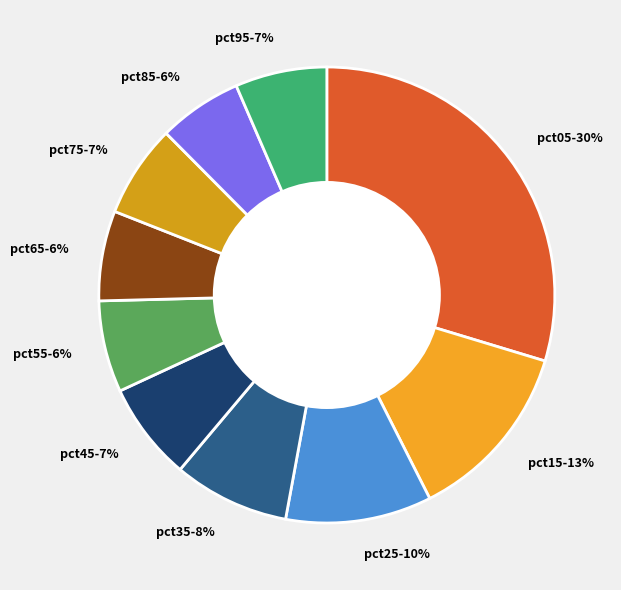

To the nearest percent, what is the difference between the pct45 and pct05 slice percentages?

23%